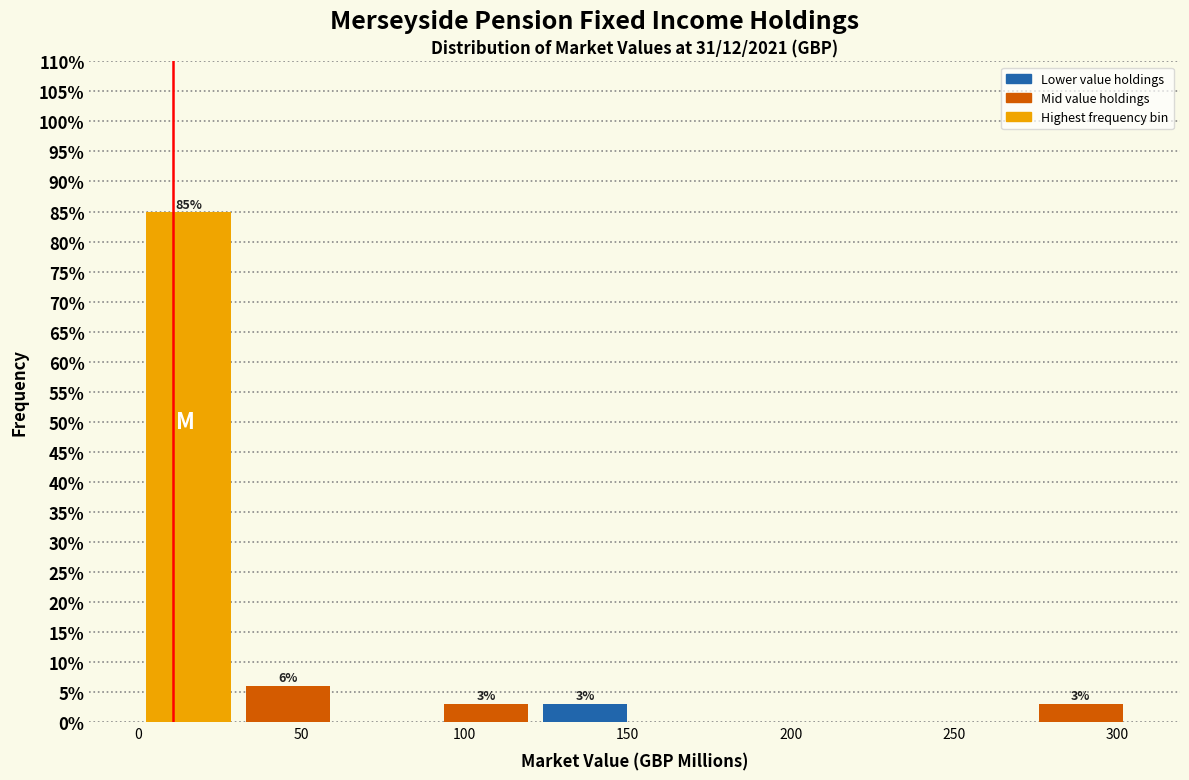

Which range on the x-axis has the tallest bar?

0 to 30